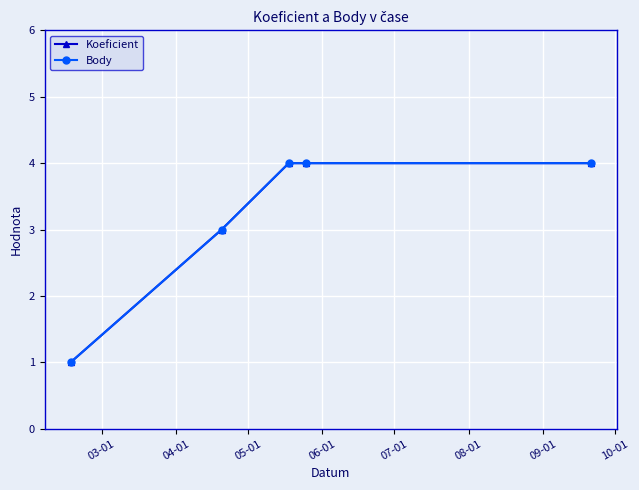

How many data points does each series have?

5